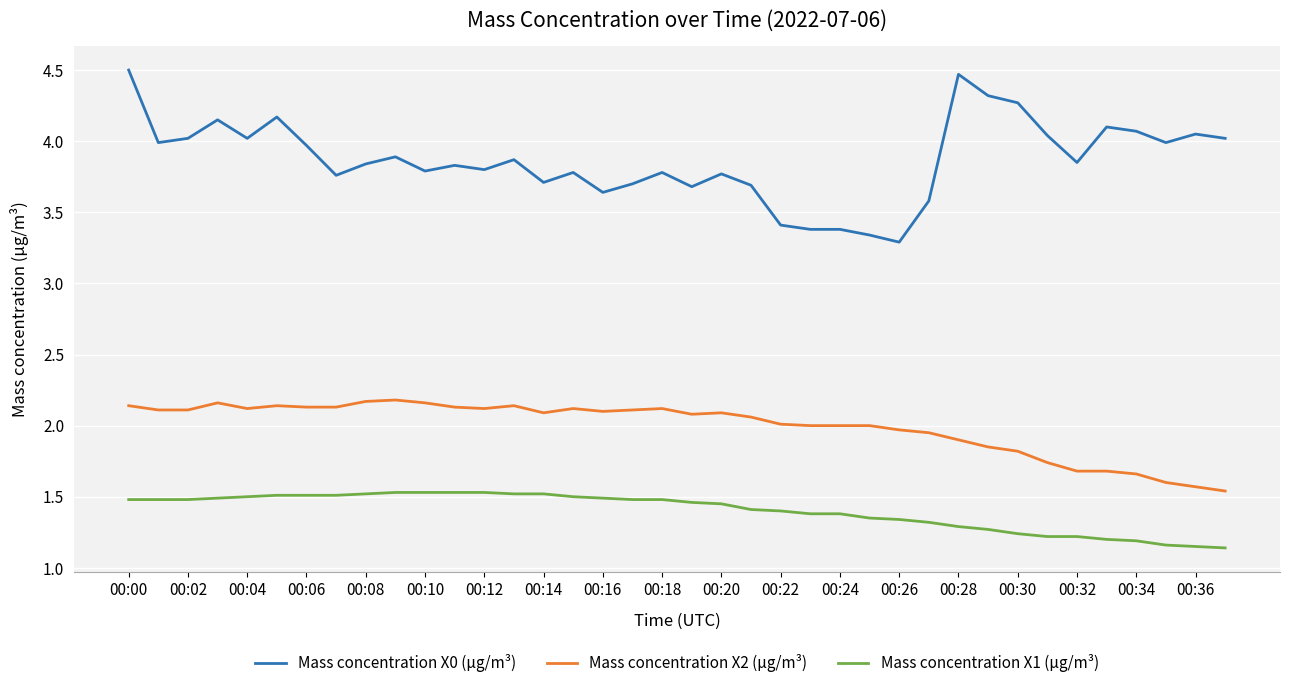

What is the difference between the maximum and minimum values in the Mass concentration X1 (μg/m³) series?

0.4